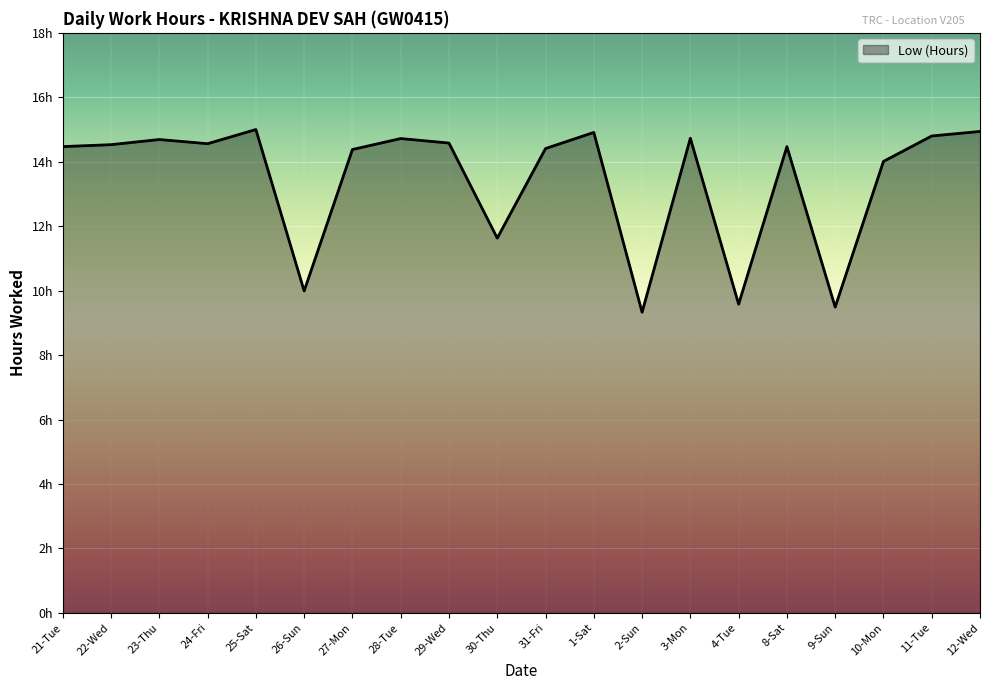

Does the chart have visible grid lines?

Yes